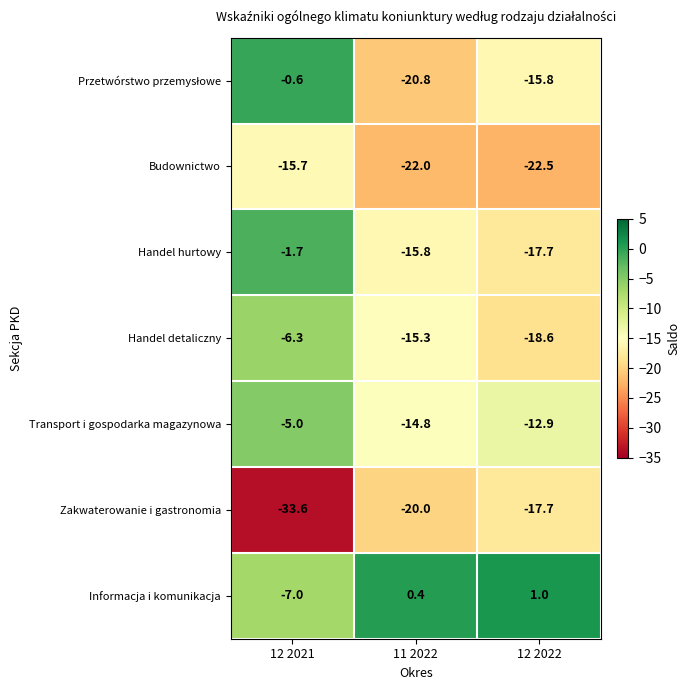

Between 12 2021 and 12 2022, which series saw the biggest shift?

Handel hurtowy